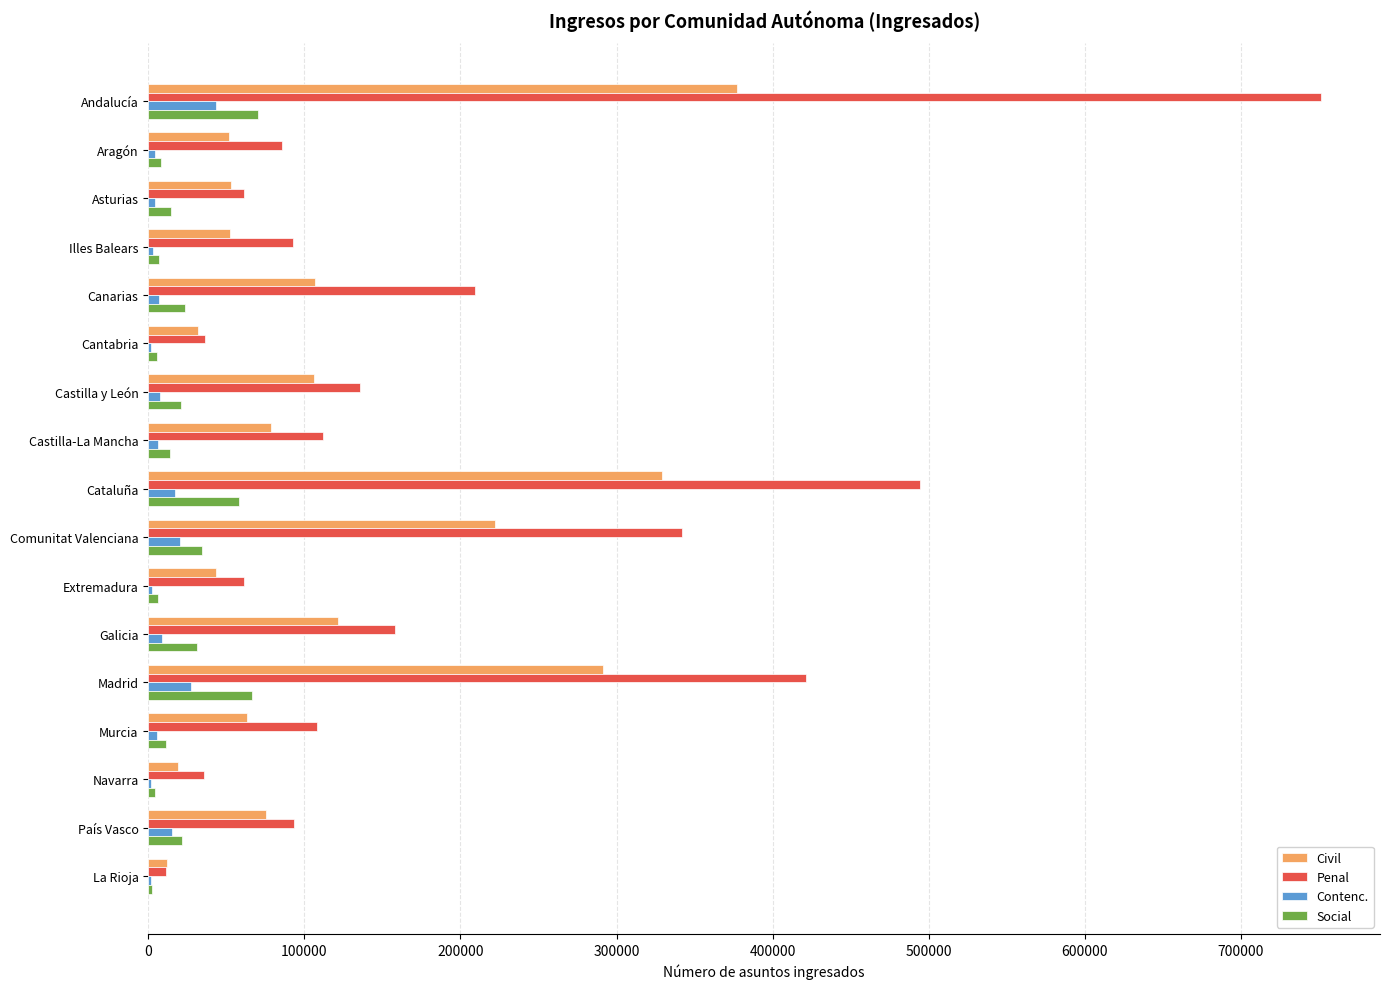

What is the sum of all Contenc. values?

176758